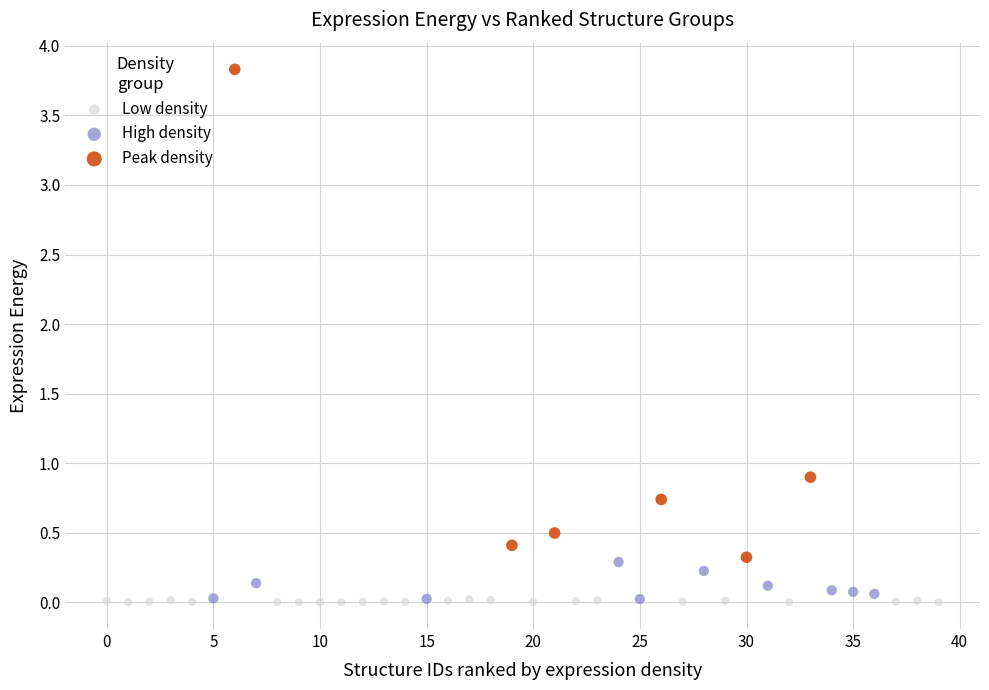

Which series has the widest spread of Y values?

Peak density